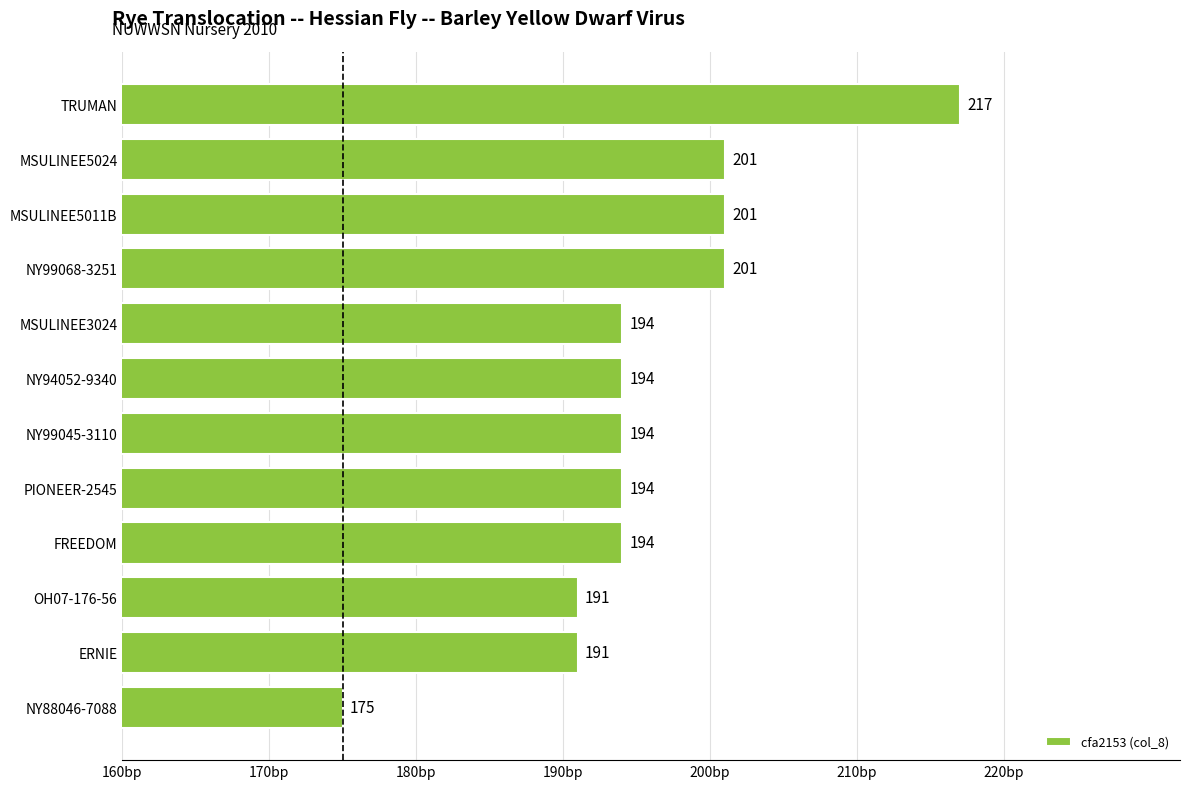

Reading bottom to top, list all the values displayed in this chart.

NY88046-7088=175	ERNIE=191	OH07-176-56=191	FREEDOM=194	PIONEER-2545=194	NY99045-3110=194	NY94052-9340=194	MSULINEE3024=194	NY99068-3251=201	MSULINEE5011B=201	MSULINEE5024=201	TRUMAN=217